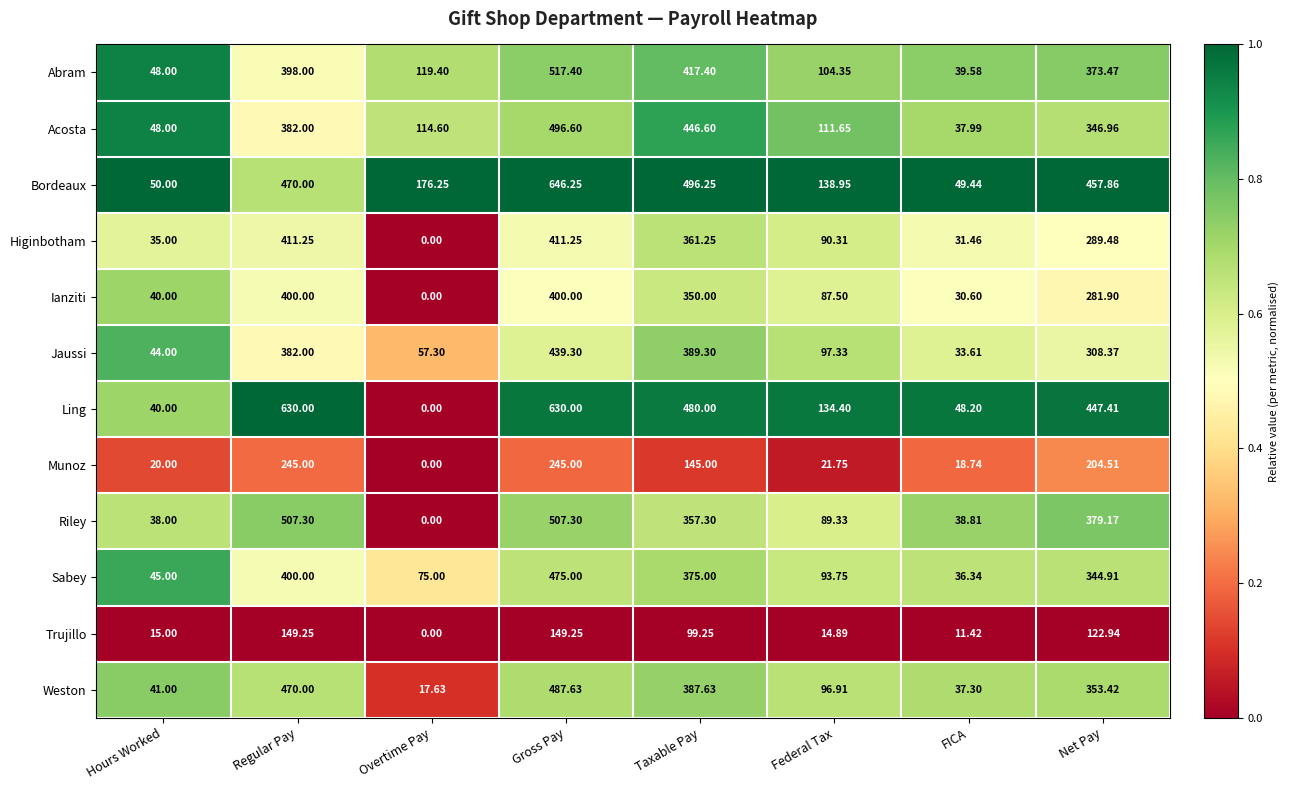

Which series has the largest total across all categories?

Bordeaux